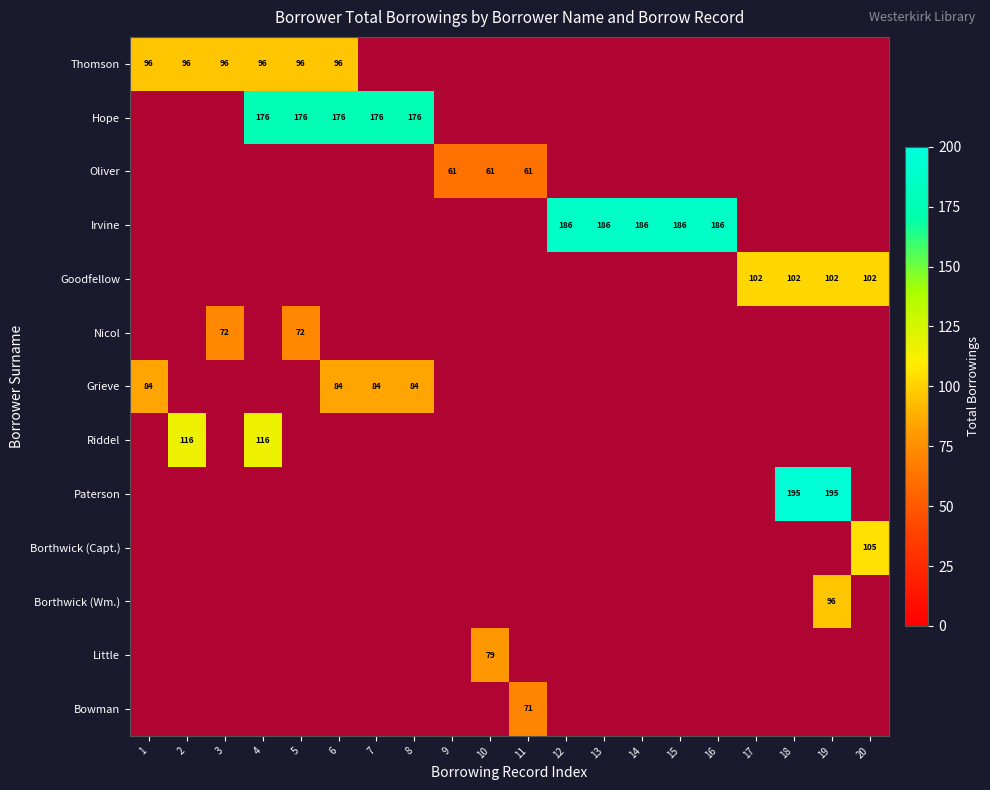

What is the maximum value shown in the chart?

195.0